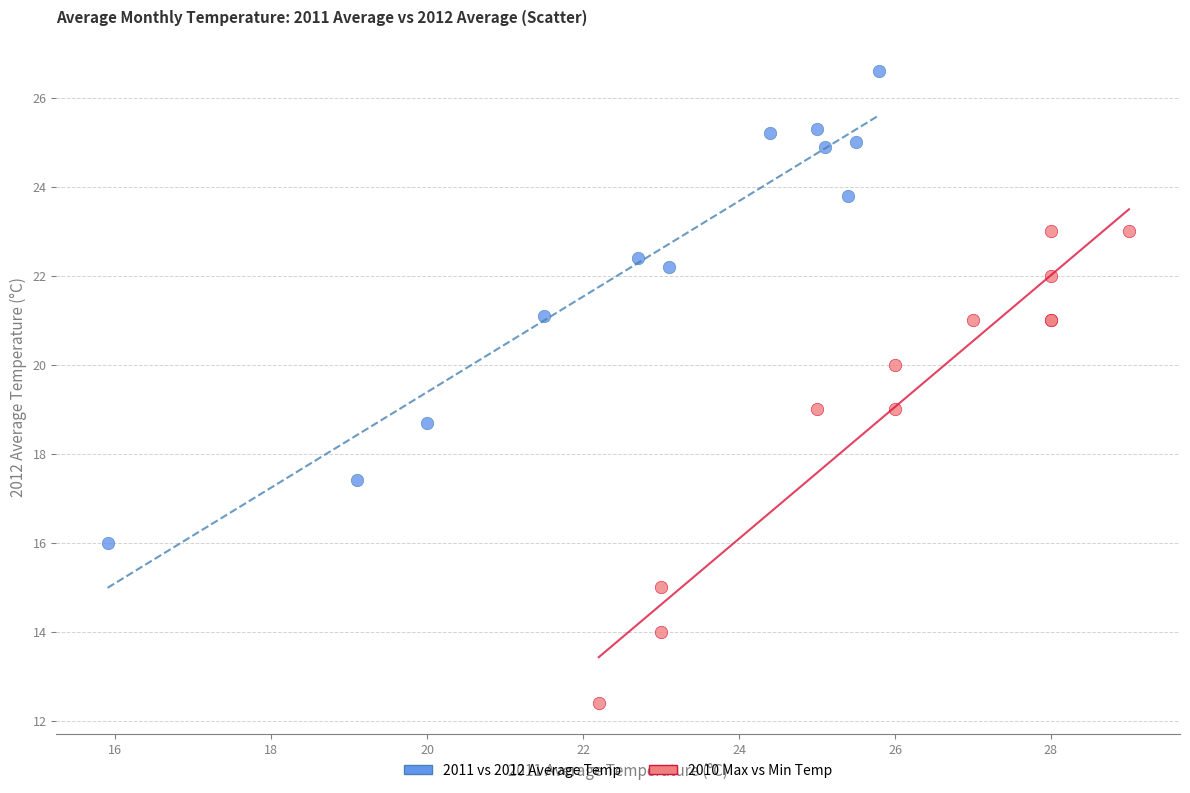

Which series reaches the maximum Y coordinate?

2011 vs 2012 Average Temp